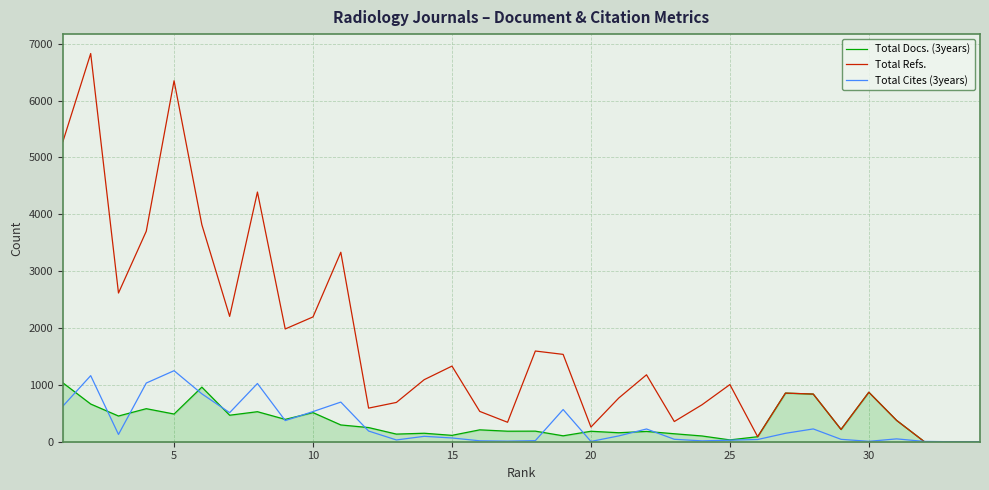

Which series has the largest range (max minus min)?

Total Refs.